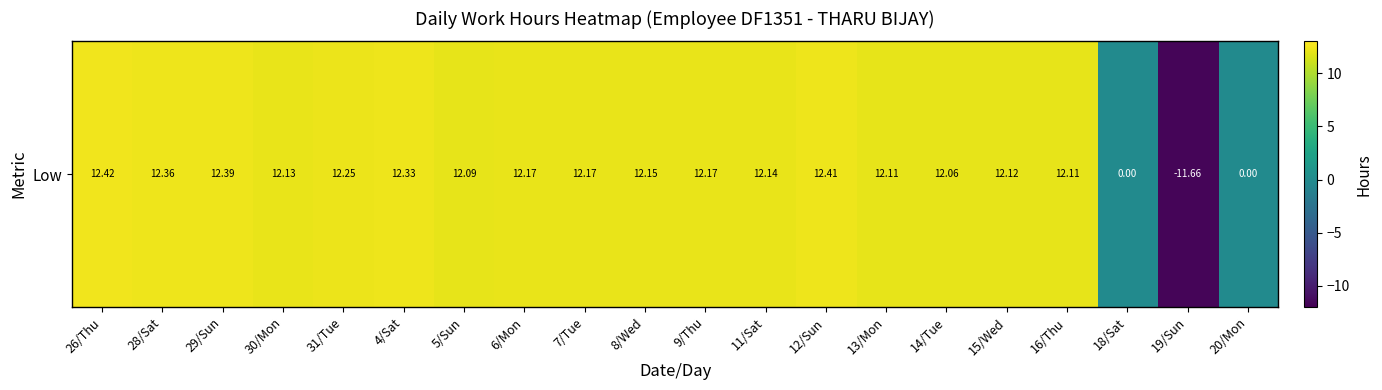

The value at 26/Thu is 12.4. True or false?

True